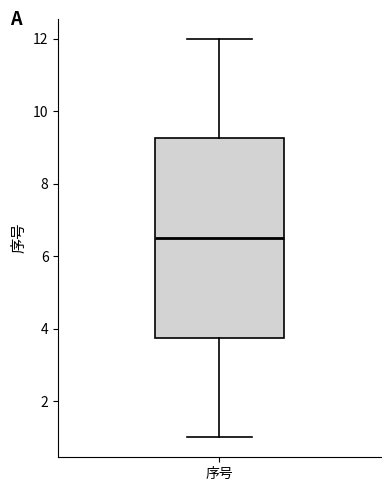

Where does the lower whisker of the box for 序号 end on the y-axis? The values are not printed on the chart, so give them approximately, as read against the axis.

1.0